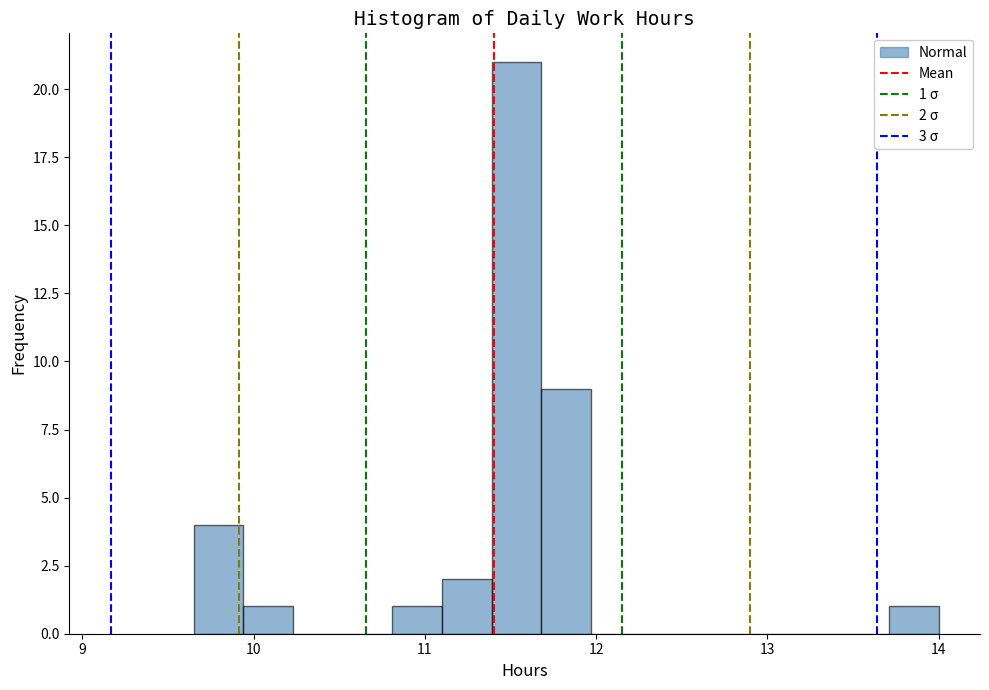

Read against the x-axis, roughly where is the centre of the tallest bar?

11.5